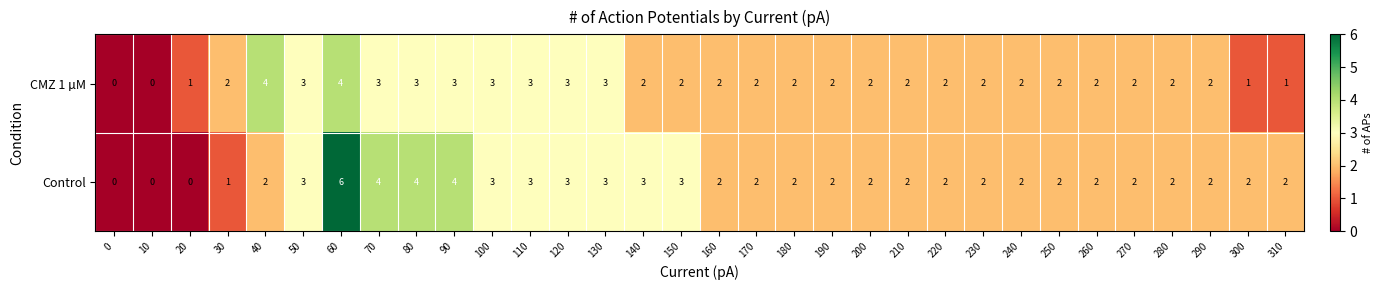

Which series has the widest spread of values?

Control